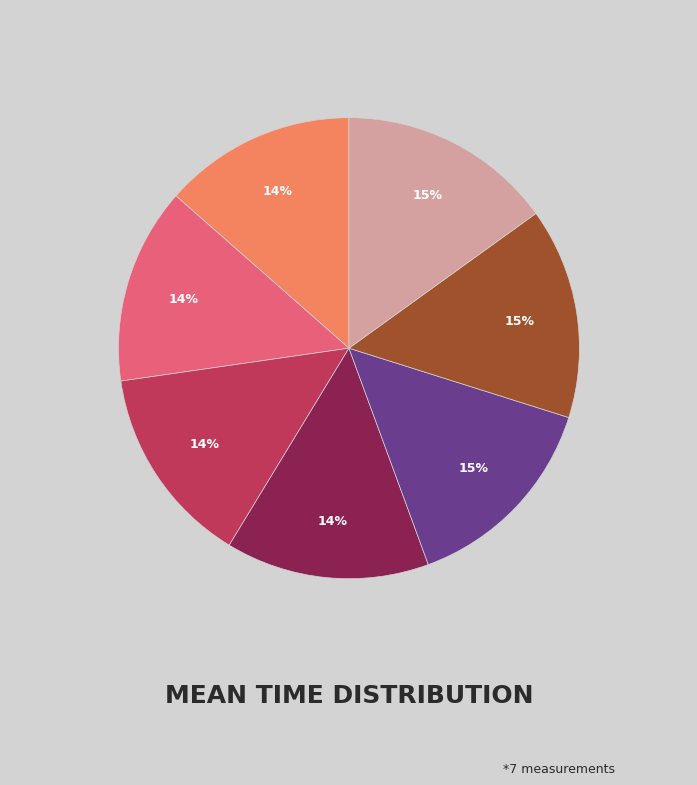

To the nearest percent, what is the average slice percentage?

14%